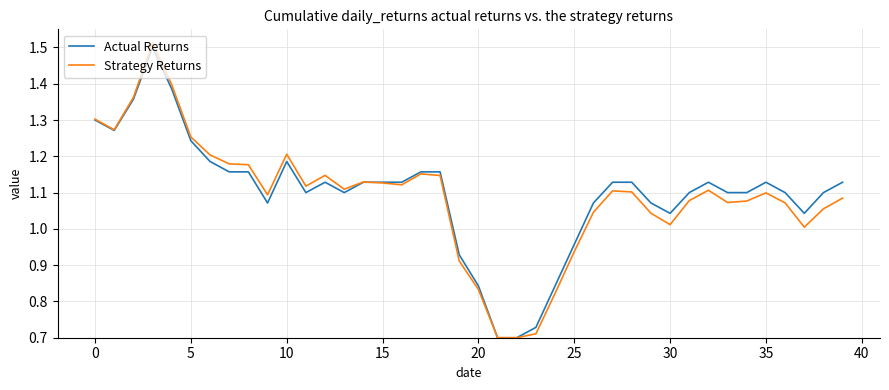

What are all the series names shown in the legend?

Actual Returns, Strategy Returns